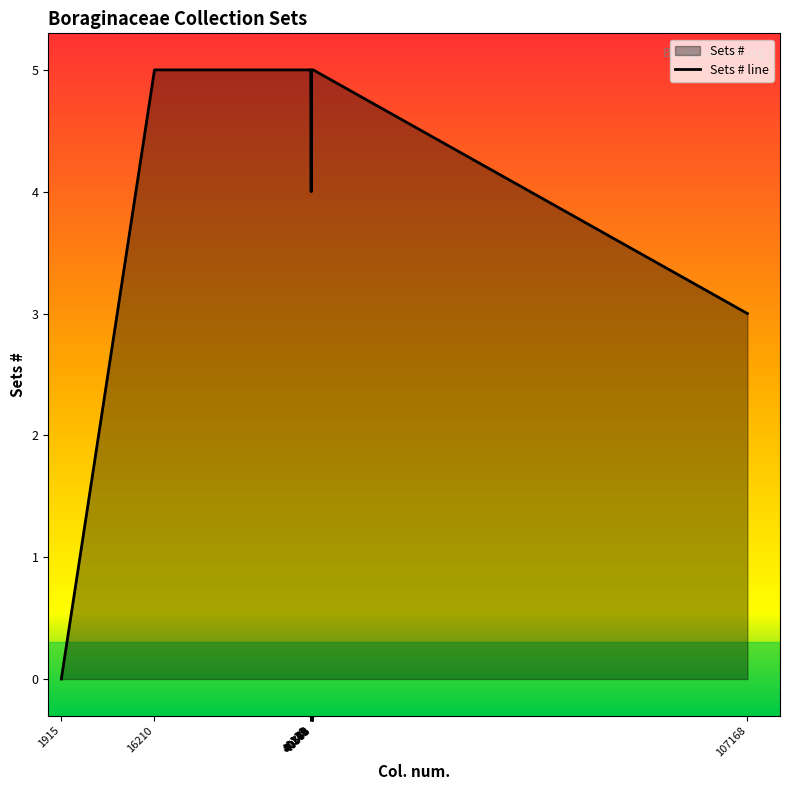

What is the ratio of the value at 40553 to the value at 40241?

1.2